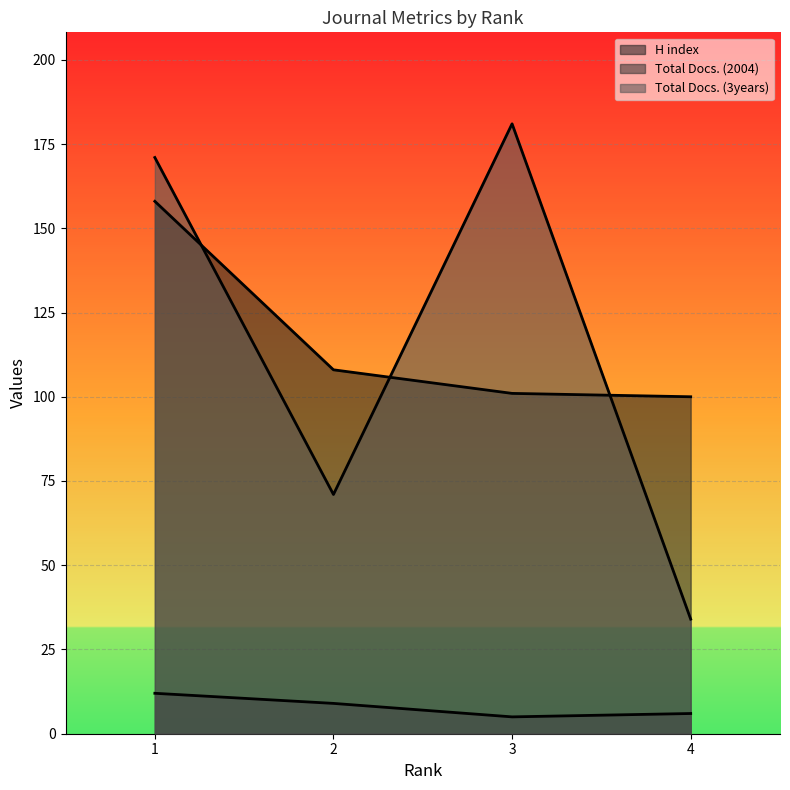

Does the chart display data point markers on the line(s)?

No